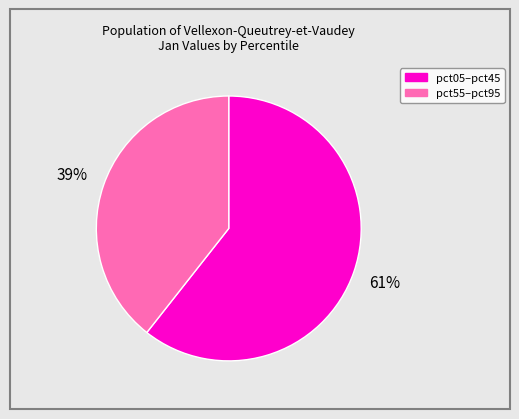

To the nearest percent, what is the average slice percentage?

50%